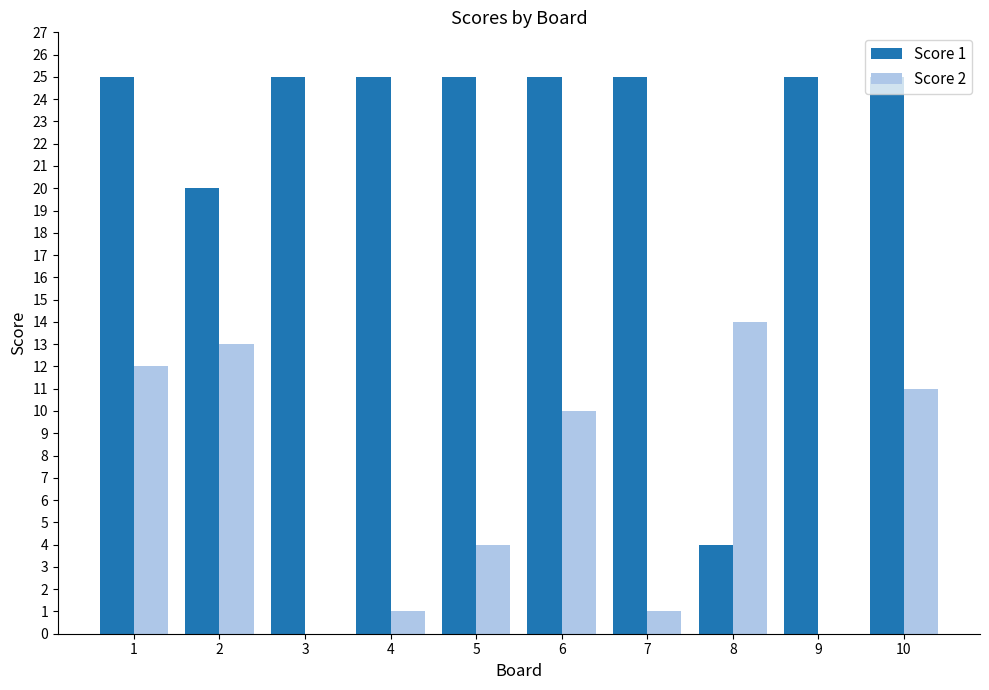

At which label does Score 2 reach its peak?

8